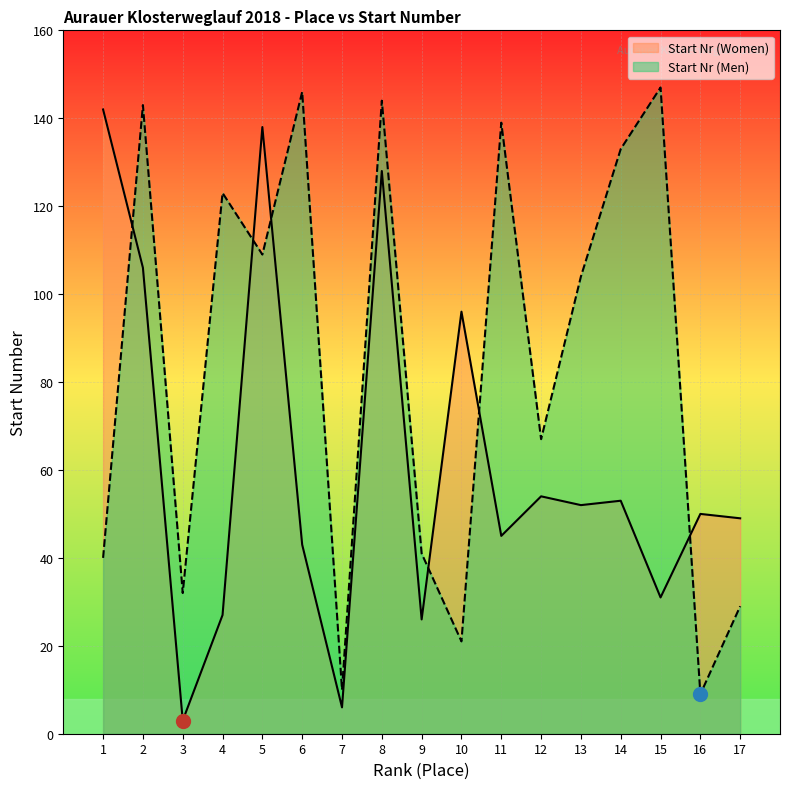

Rank the series at 13 from lowest to highest value.

Start Nr (Women), Start Nr (Men)